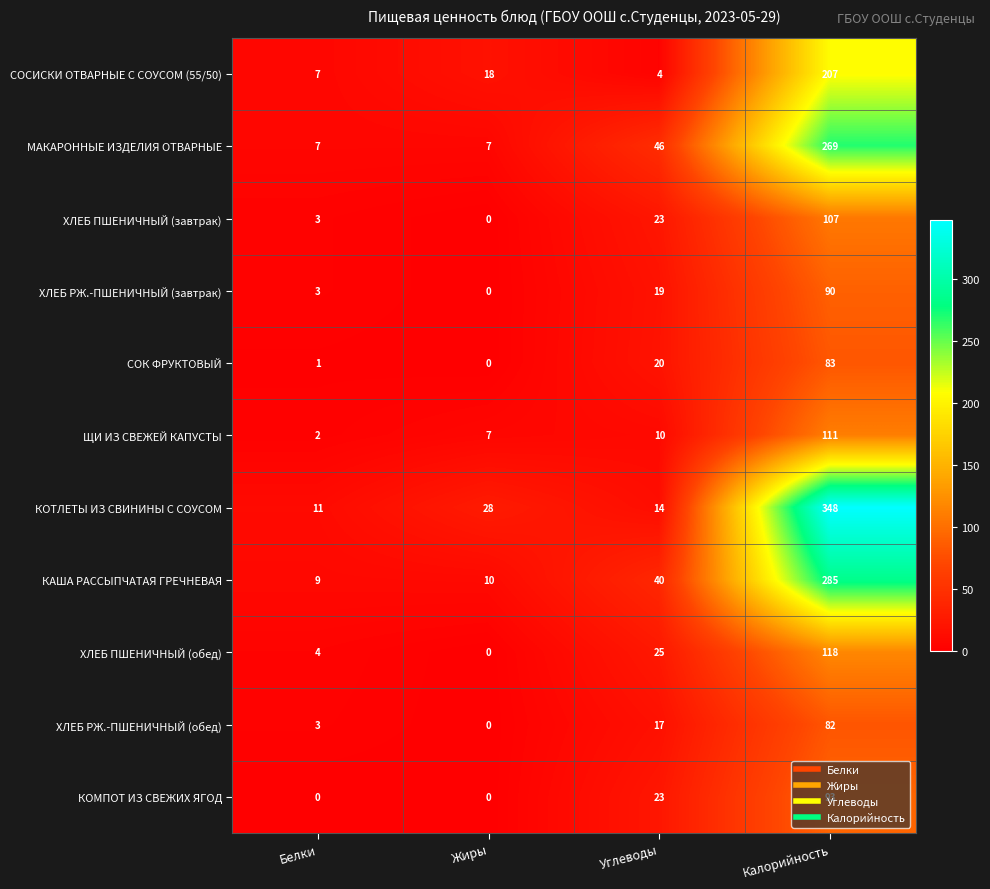

At how many categories does at least one series exceed 278?

1